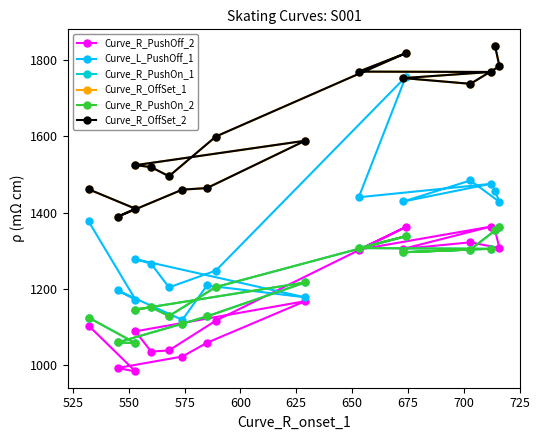

True or false: Curve_R_OffSet_2 and Curve_R_PushOn_1 intersect in this chart.

False